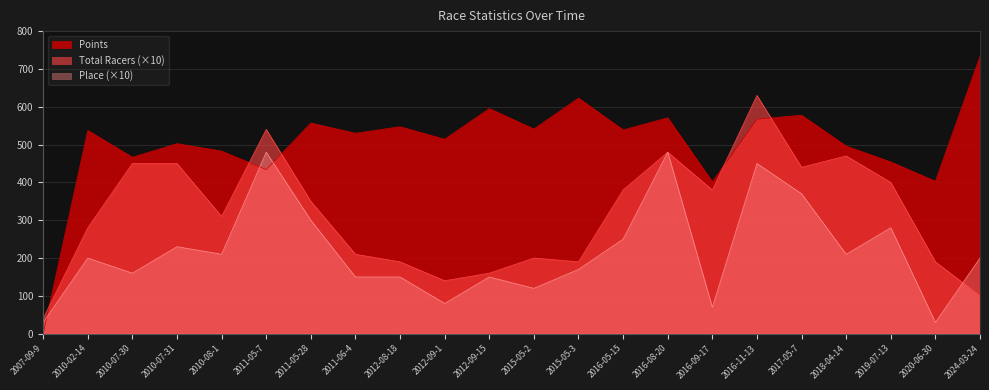

What are all the series names shown in the legend?

Points, Total Racers (×10), Place (×10)